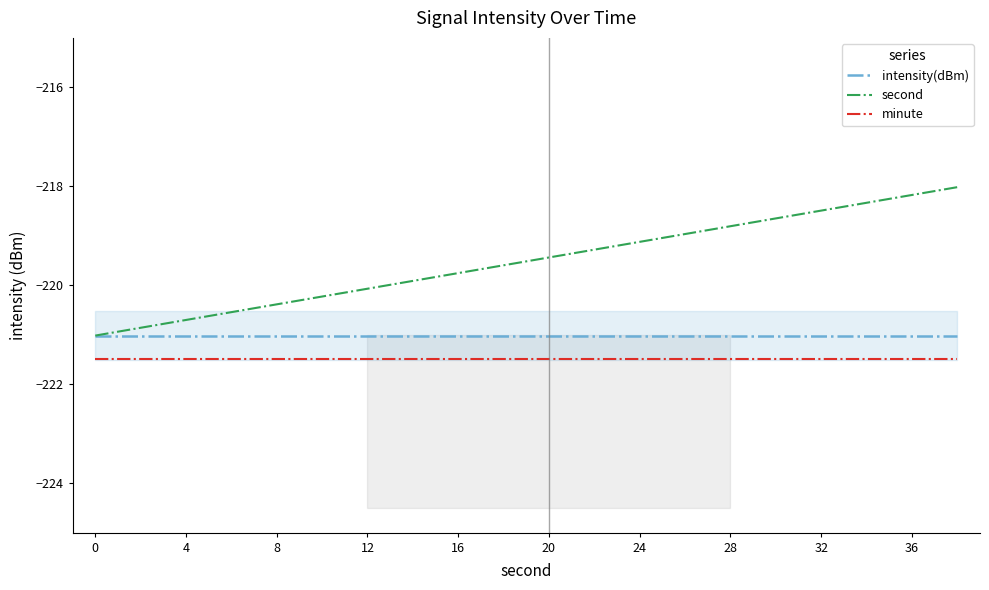

What are all the series names shown in the legend?

intensity(dBm), second, minute